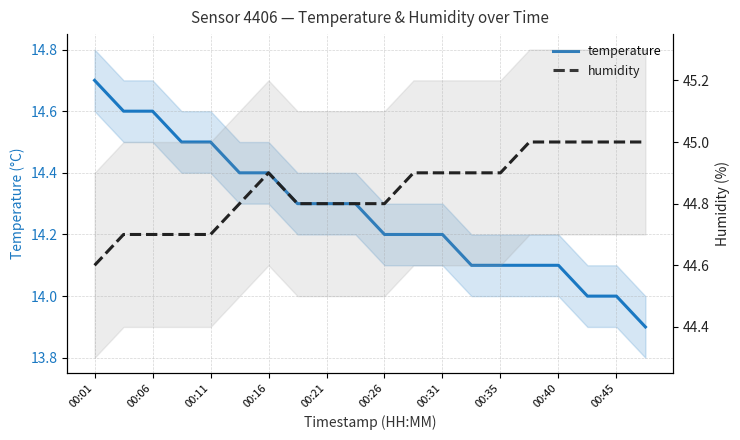

True or false: temperature has more than 0 interior local peaks.

False